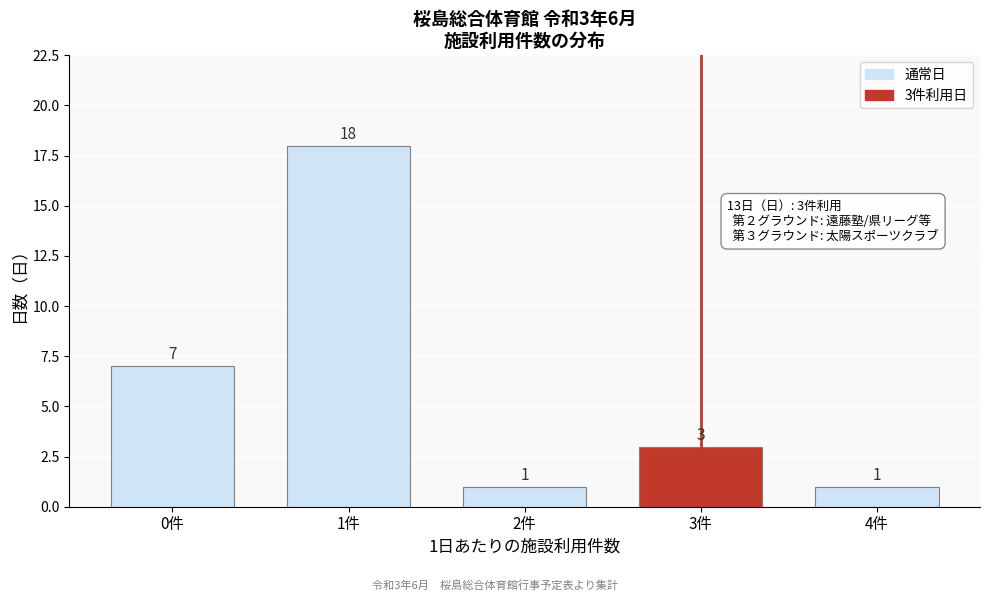

Reading right to left, extract all data points from this chart.

1	3	1	18	7